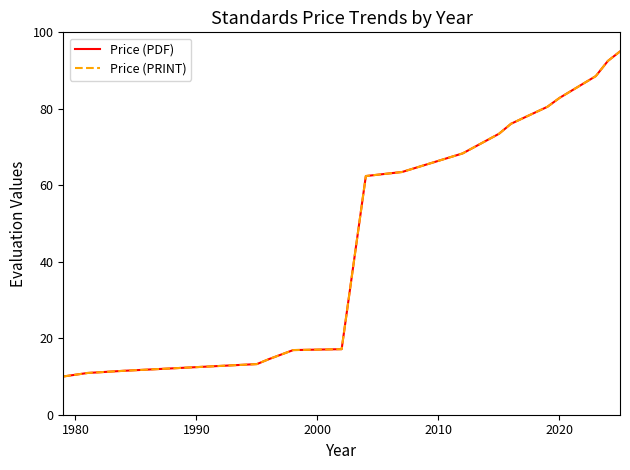

Does the chart display data point markers on the line(s)?

No